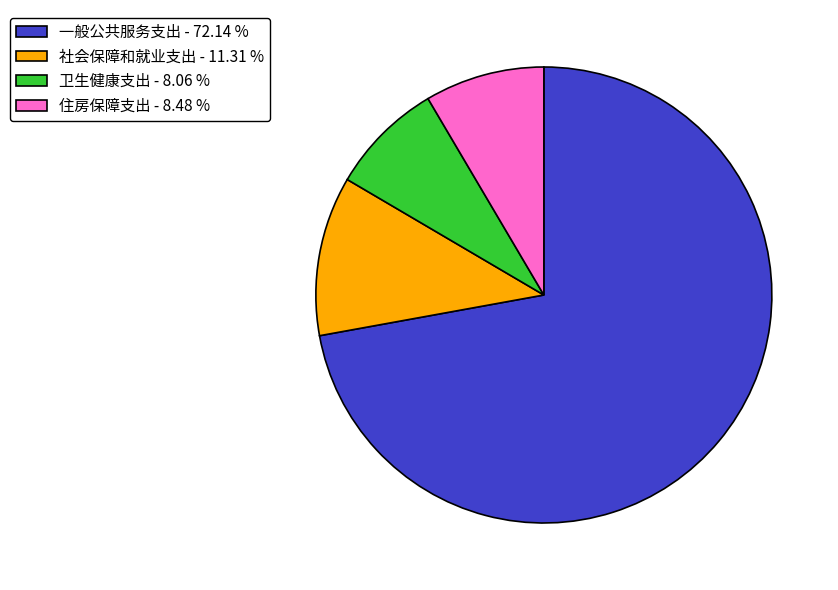

Between 社会保障和就业支出 - 11.31 % and 住房保障支出 - 8.48 %, which is larger?

社会保障和就业支出 - 11.31 %